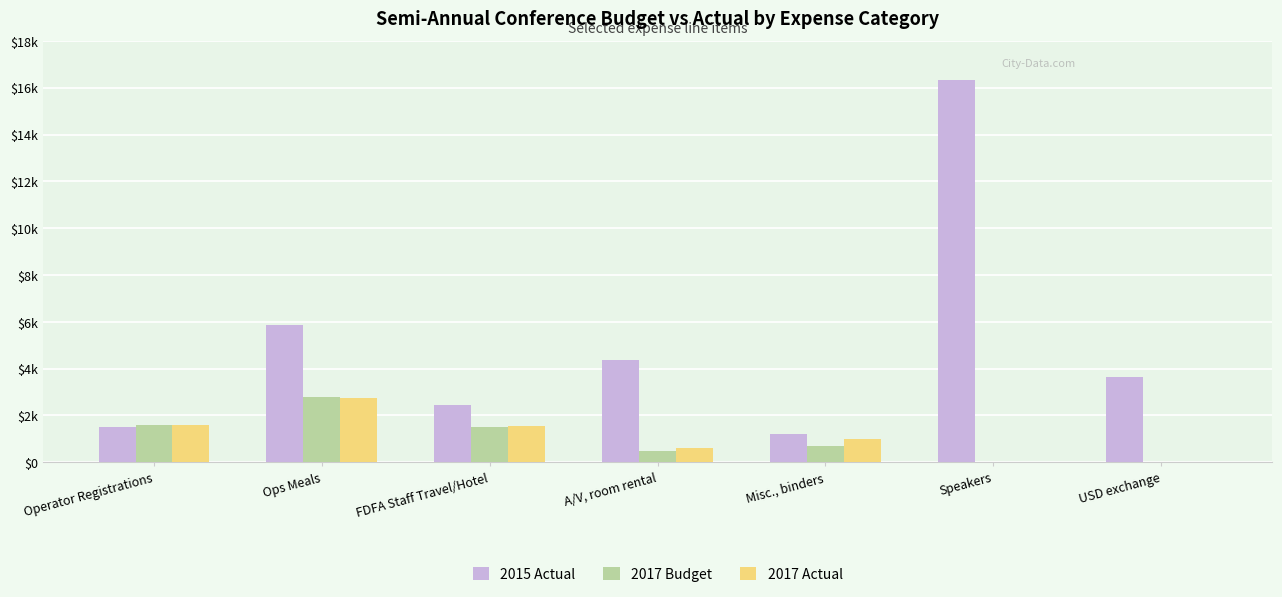

What are all the series names shown in the legend?

2015 Actual, 2017 Budget, 2017 Actual